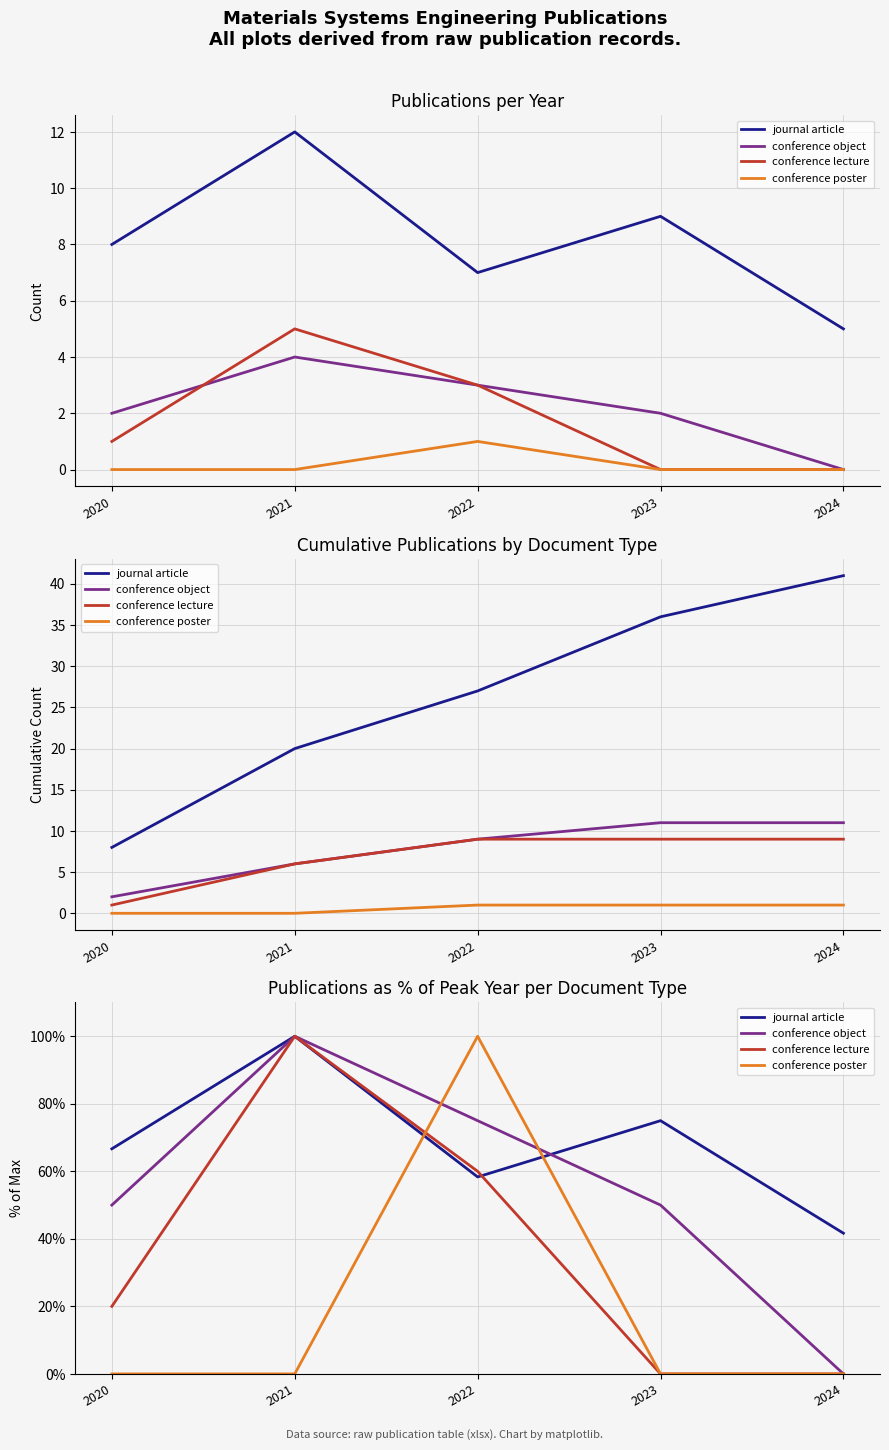

What is the difference between the conference lecture values at 2022 and 2023?

60.0